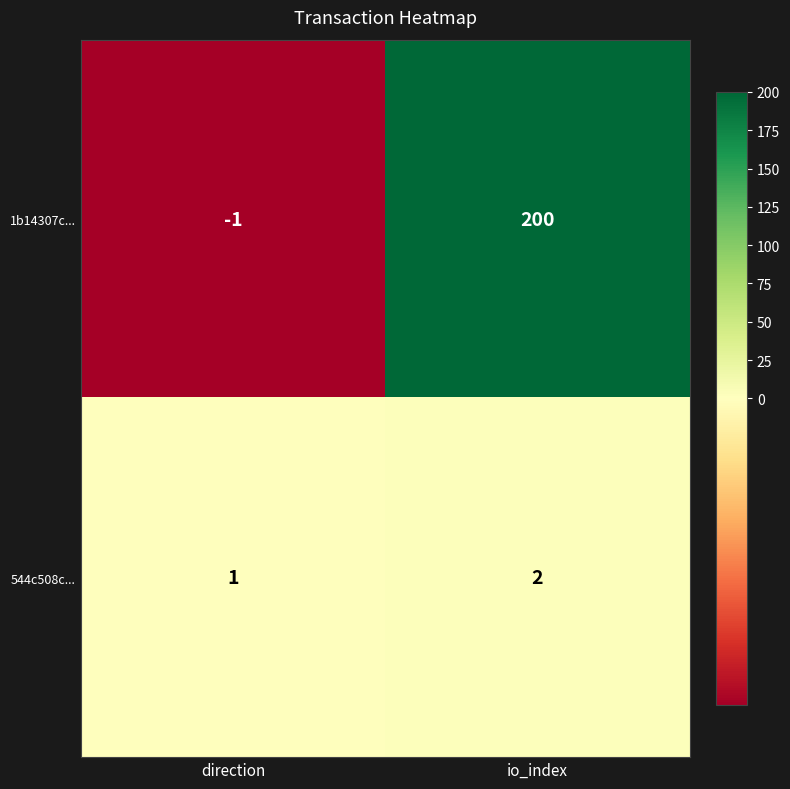

What is the maximum value shown in the chart?

200